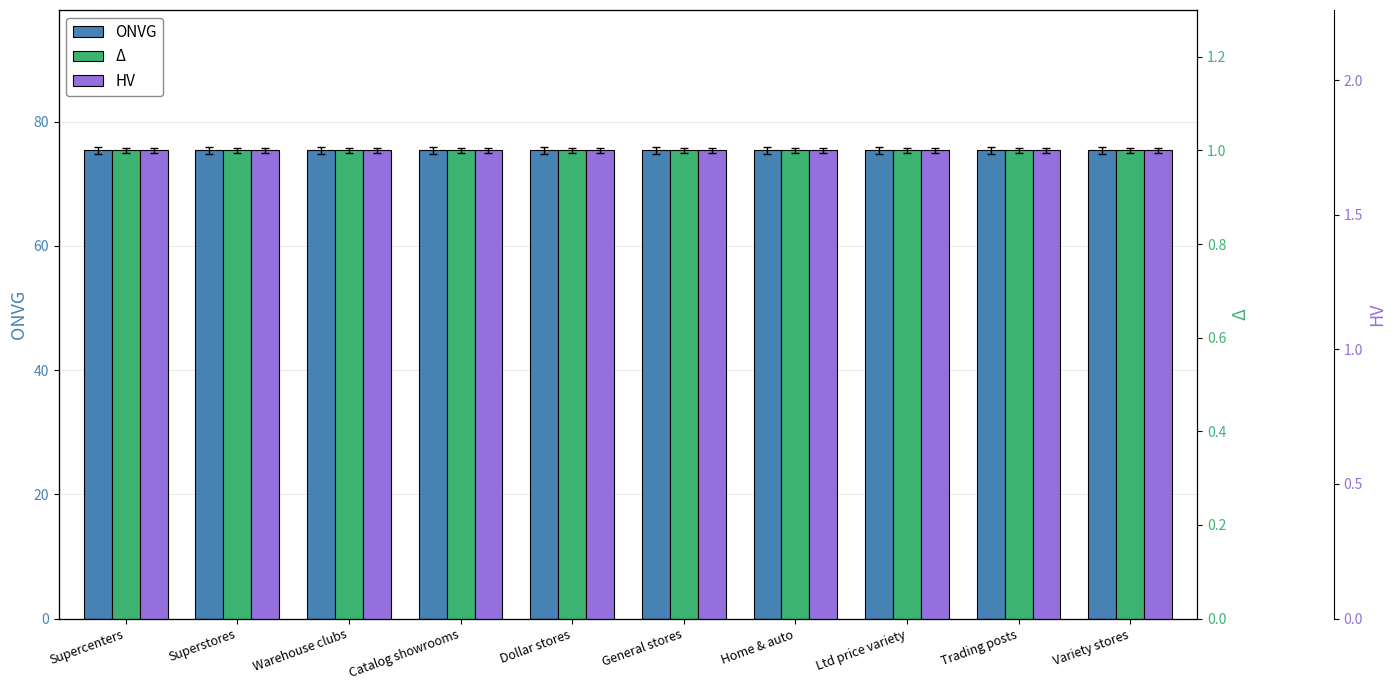

List the series in order of their peak value, lowest first.

Δ, HV, ONVG